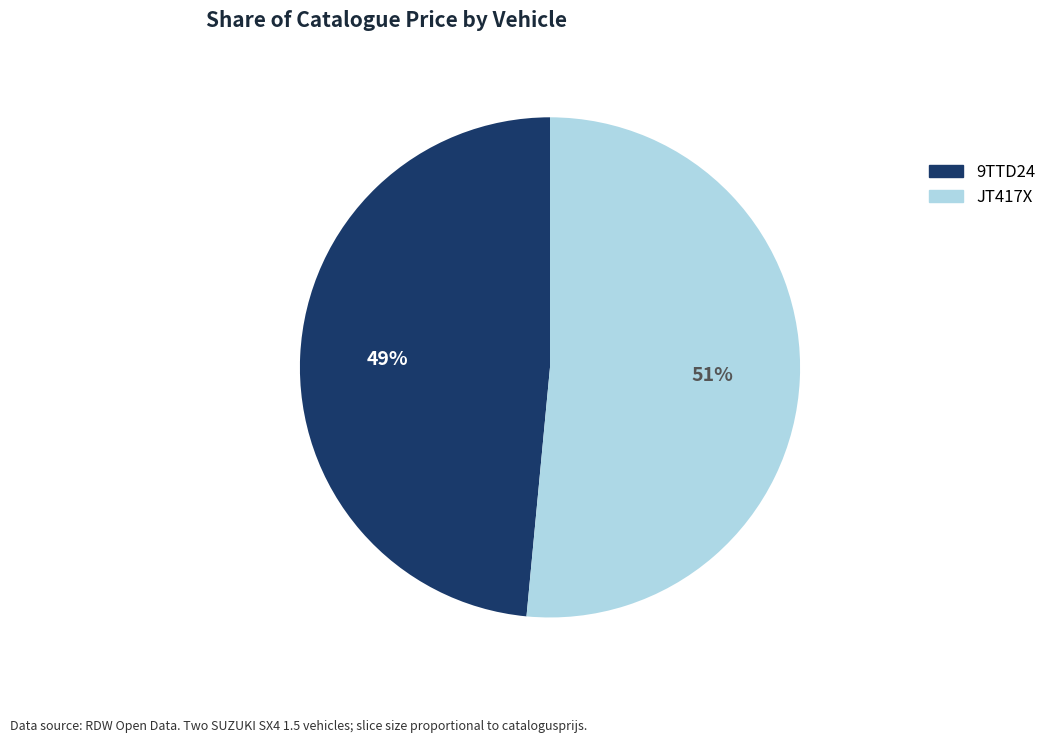

To the nearest percent, what is the average slice percentage?

50%